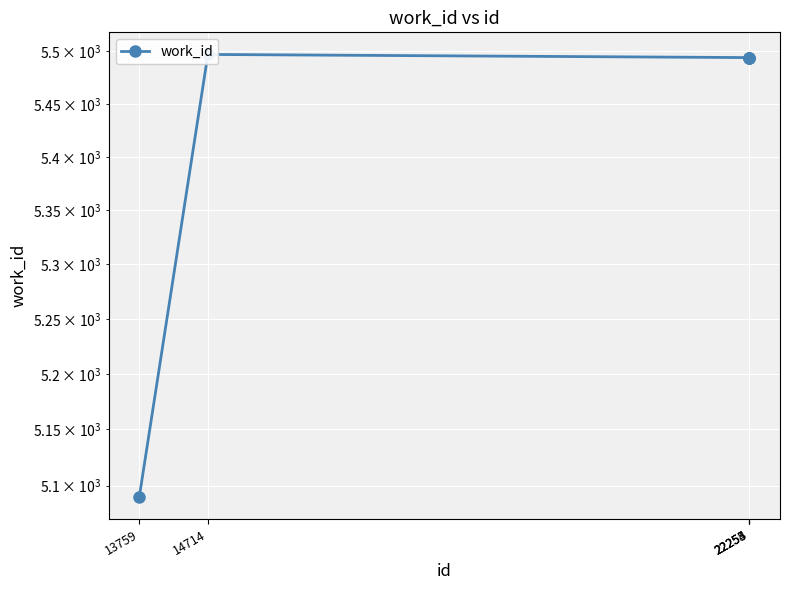

Where is the first local maximum?

14714